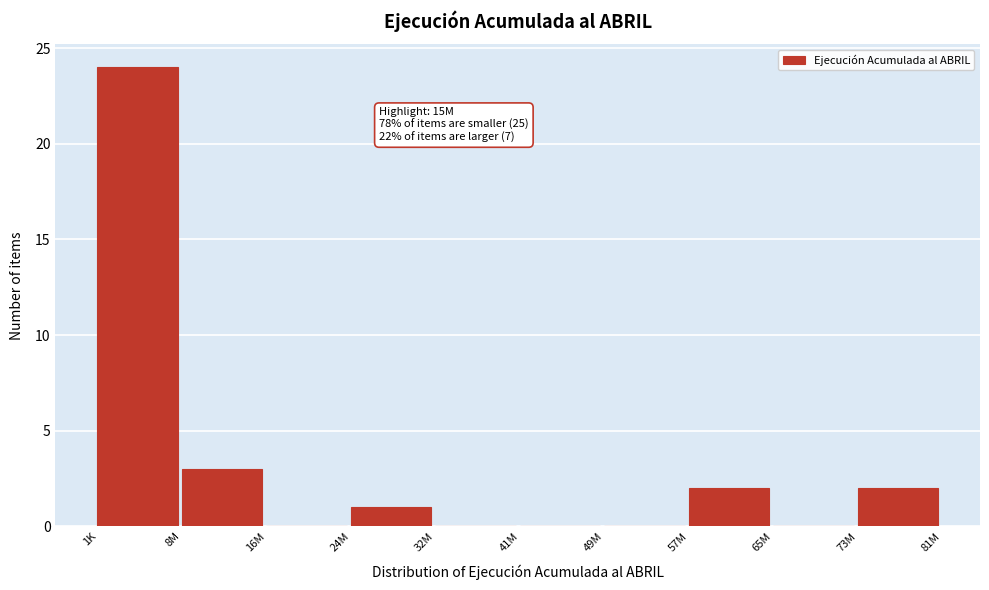

Reading left to right, extract all data points from this chart.

1K=24	8M=3	16M=0	24M=1	32M=0	41M=0	49M=0	57M=2	65M=0	73M=2